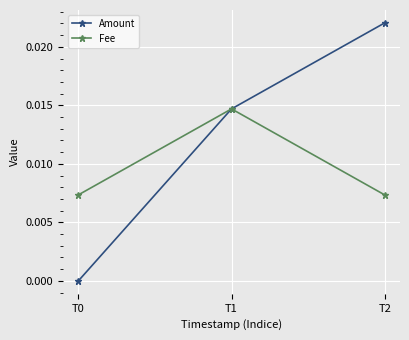

The Amount series shows 0.0 at T1. True or false?

True